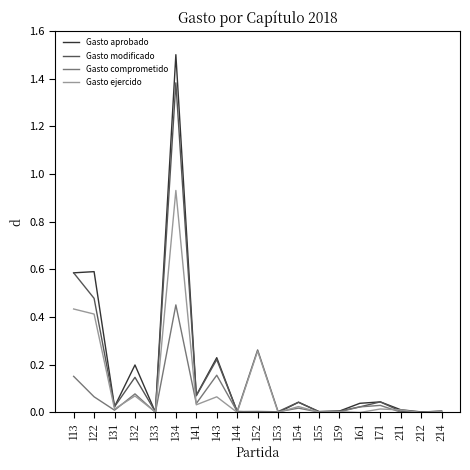

Which category has the highest value in the Gasto comprometido series?

134